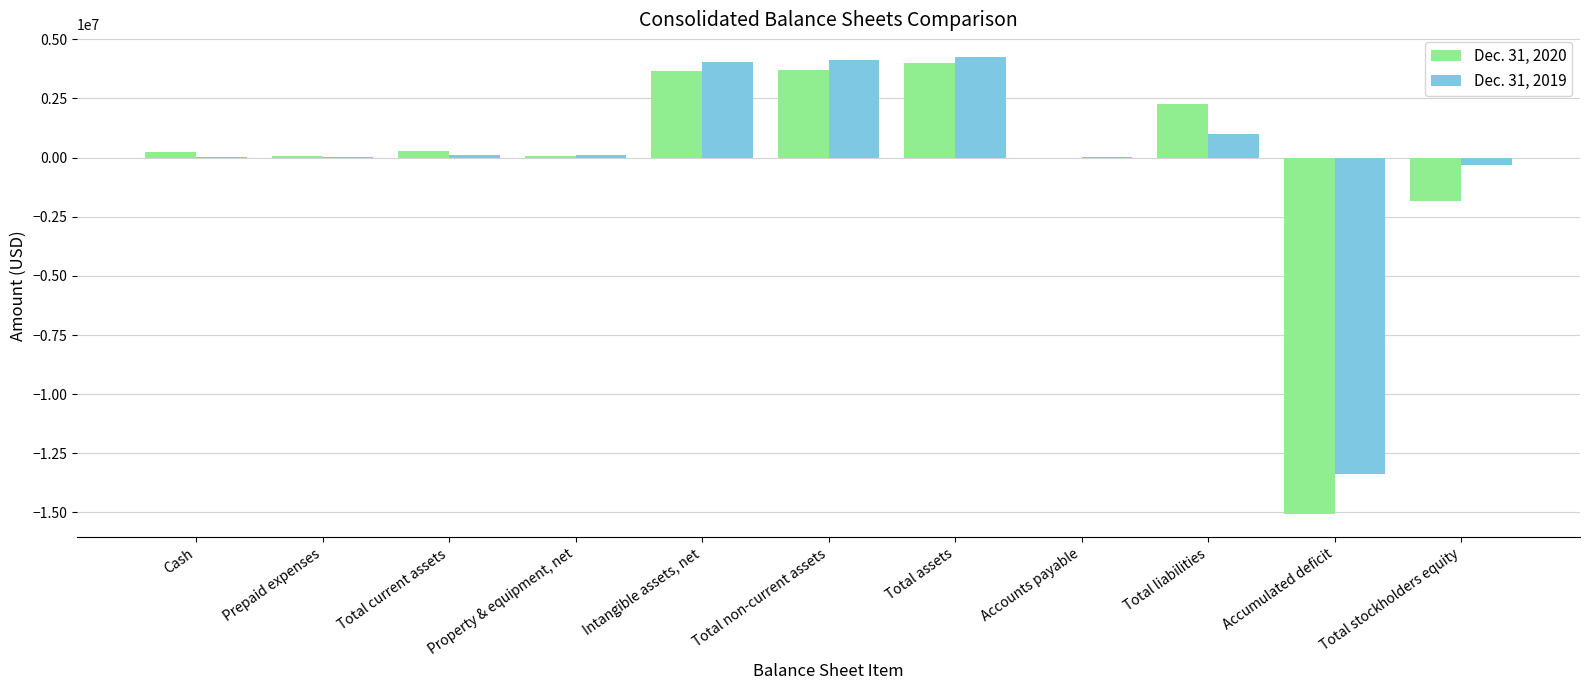

Are the bars horizontal?

No